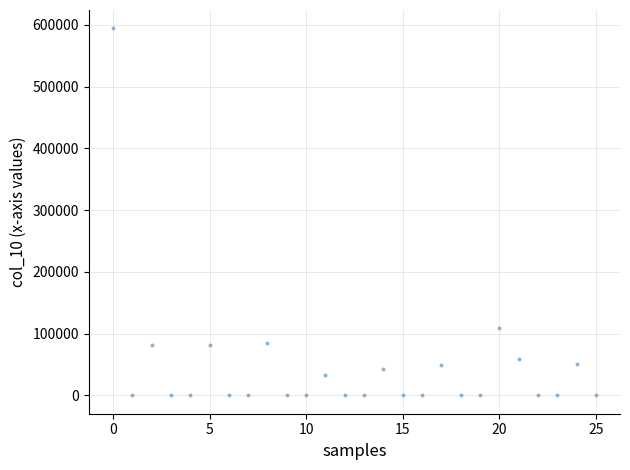

What is the range of Y values (max minus min)?

594251.0